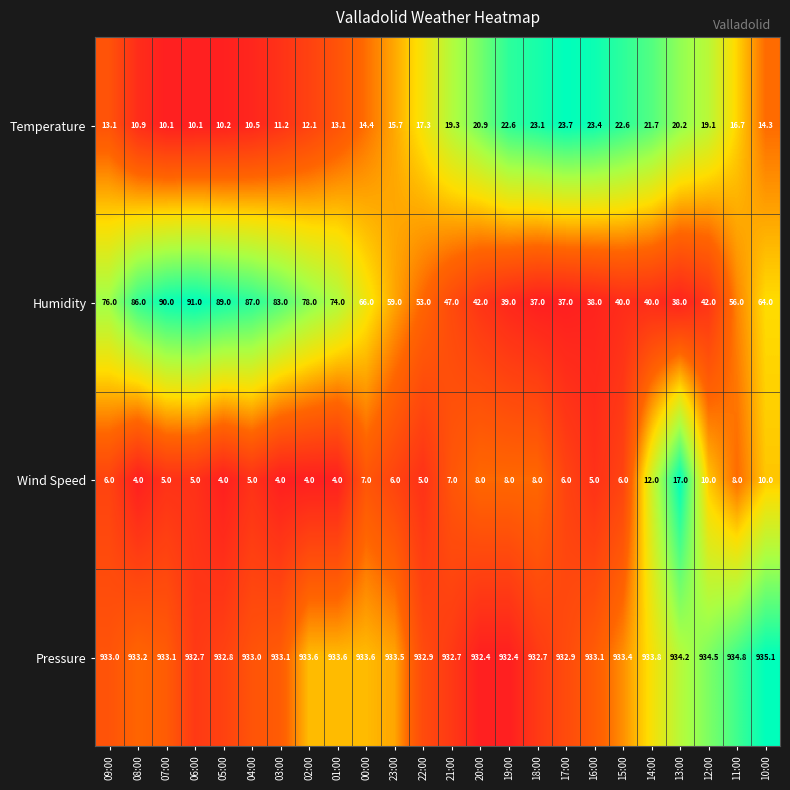

List the series in order of their peak value, lowest first.

Wind Speed, Temperature, Humidity, Pressure